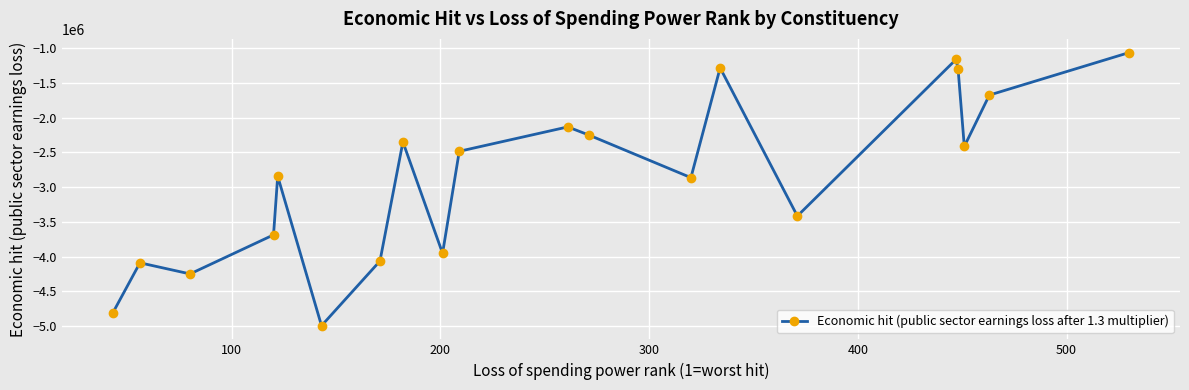

How many values are below -2485533?

11